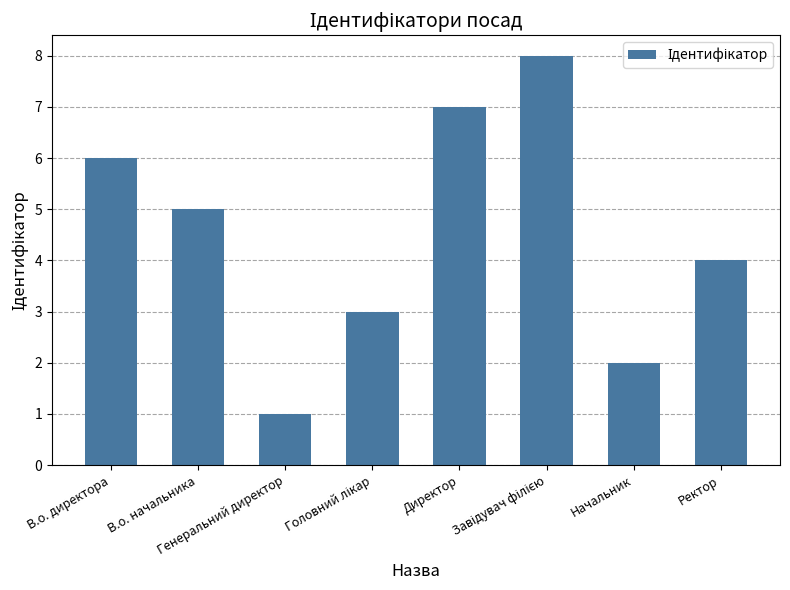

What is the sum of all values?

36